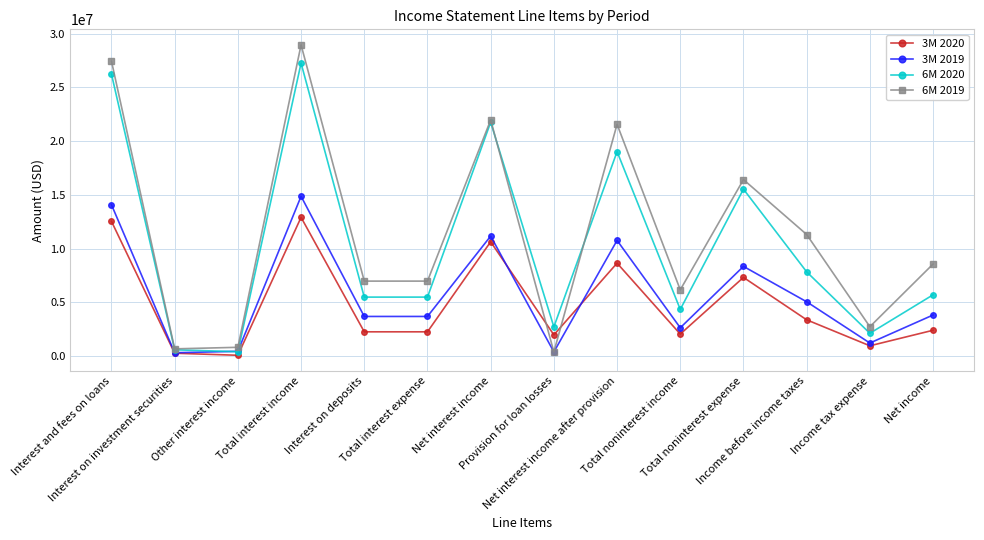

What are all the series names shown in the legend?

3M 2020, 3M 2019, 6M 2020, 6M 2019